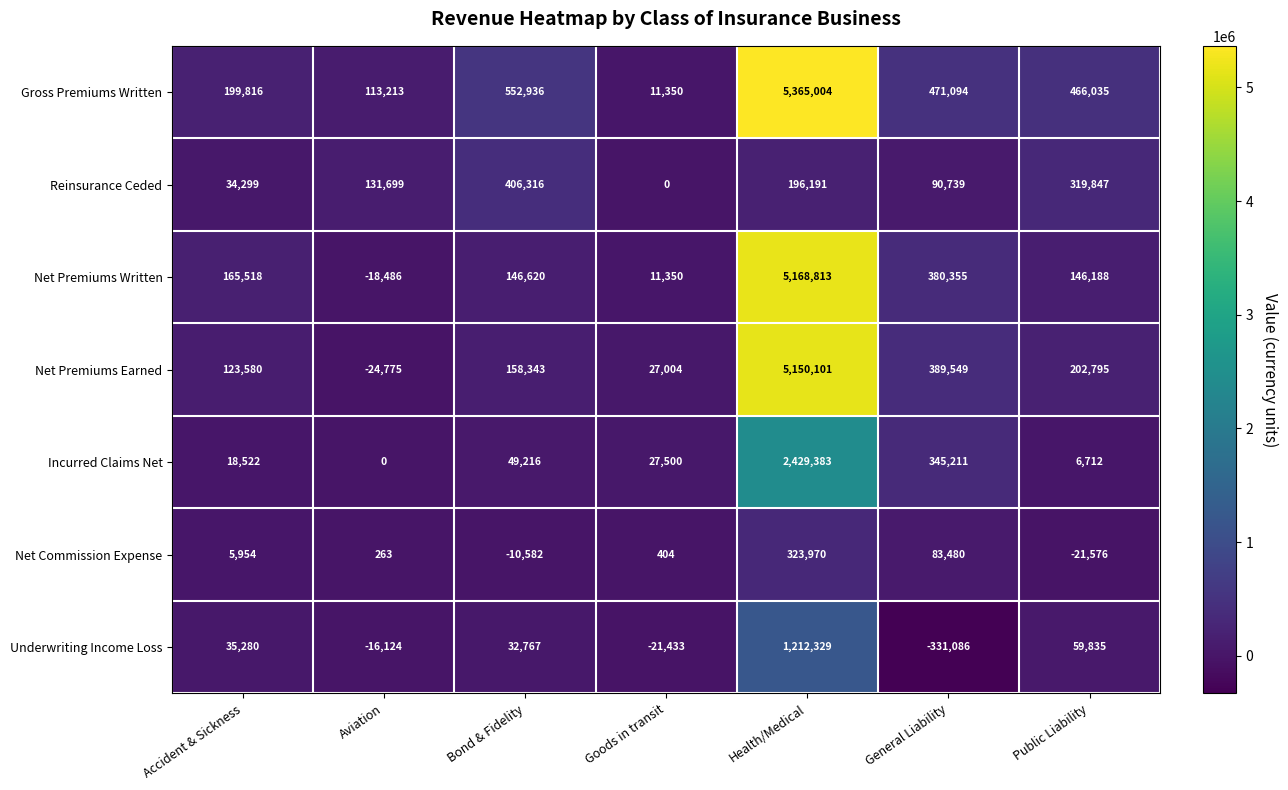

List the series in order of their peak value, lowest first.

Net Commission Expense, Reinsurance Ceded, Underwriting Income Loss, Incurred Claims Net, Net Premiums Earned, Net Premiums Written, Gross Premiums Written